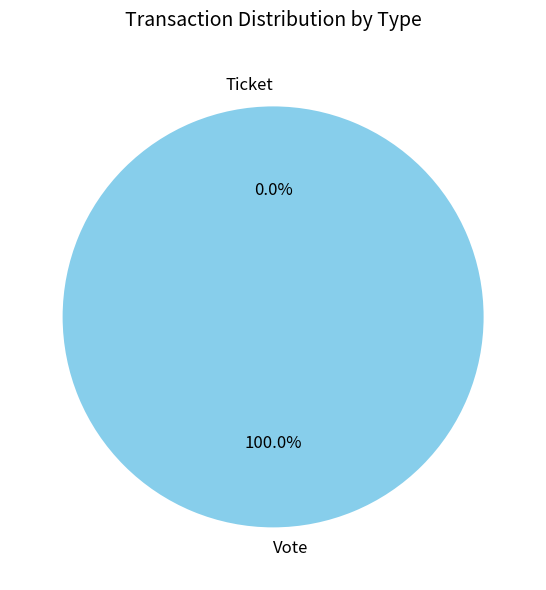

What is the change in value from Vote to Ticket?

-1